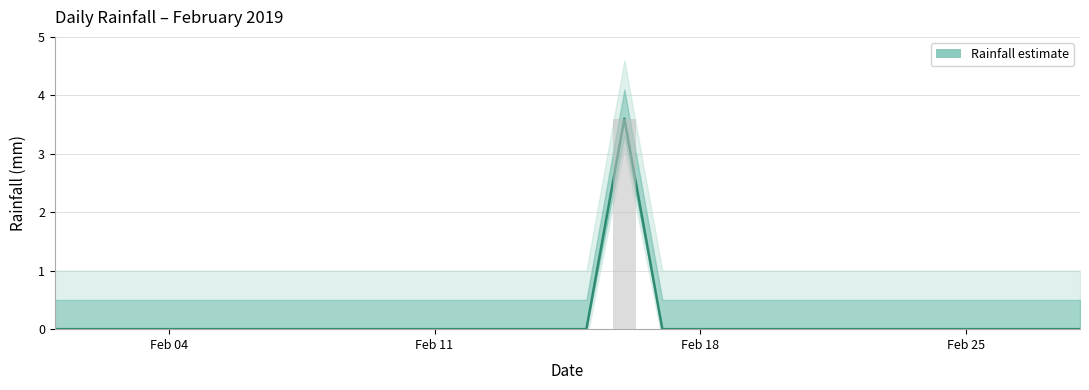

What is the difference between the maximum and minimum values?

3.6